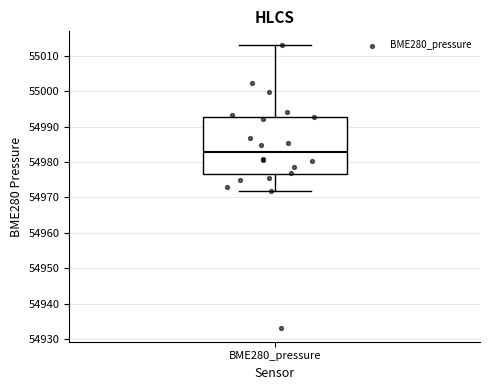

Where is the upper edge of the box for BME280_pressure on the y-axis? The values are not printed on the chart, so give them approximately, as read against the axis.

54993